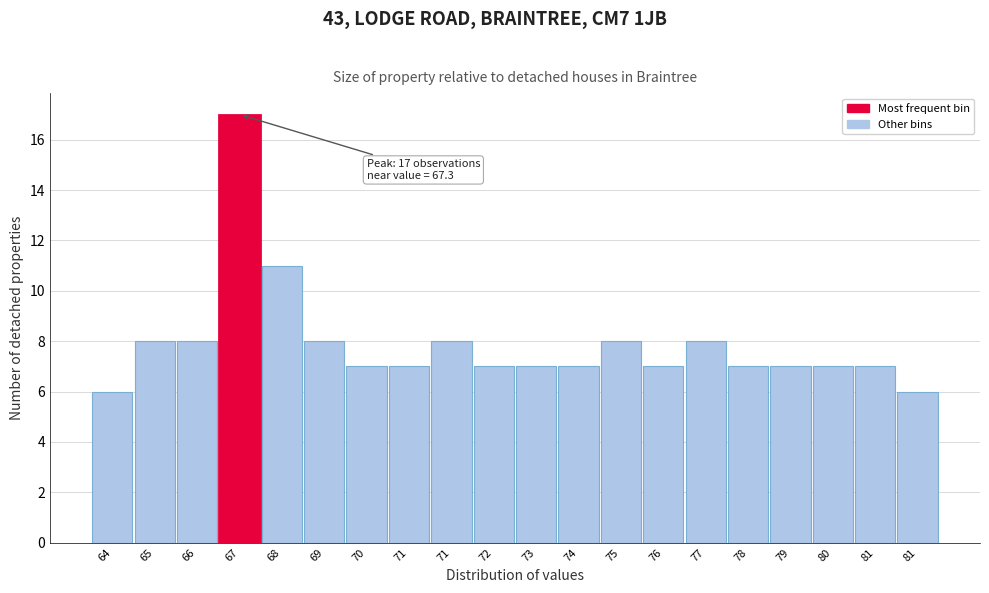

How many bars are there in total?

20